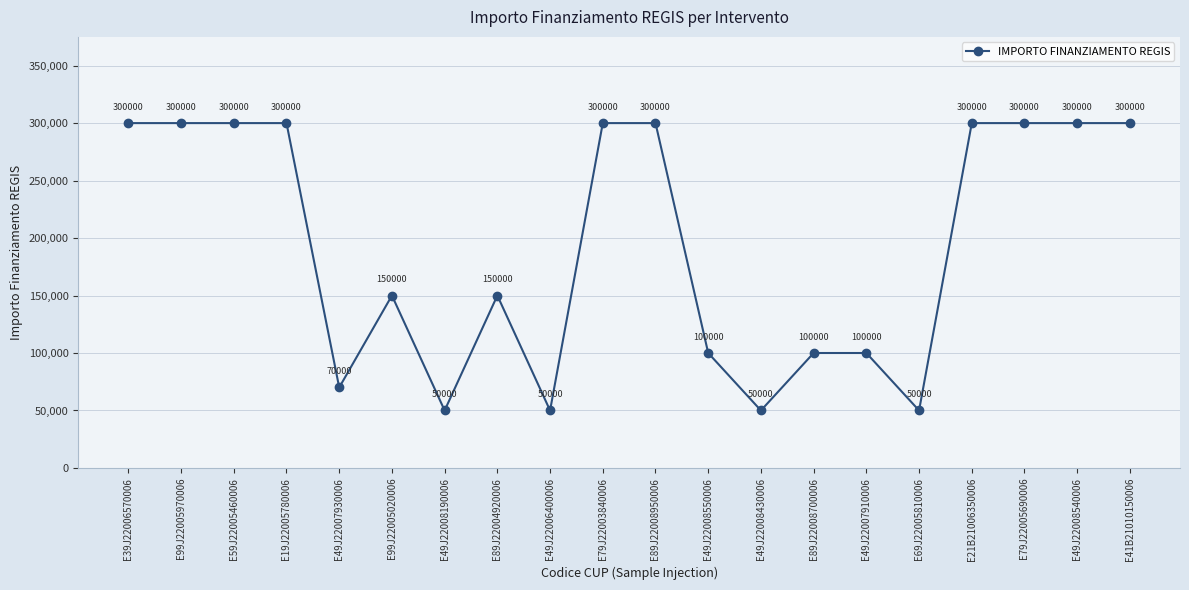

Read the value at E39J22006570006, to the nearest 50.

300000